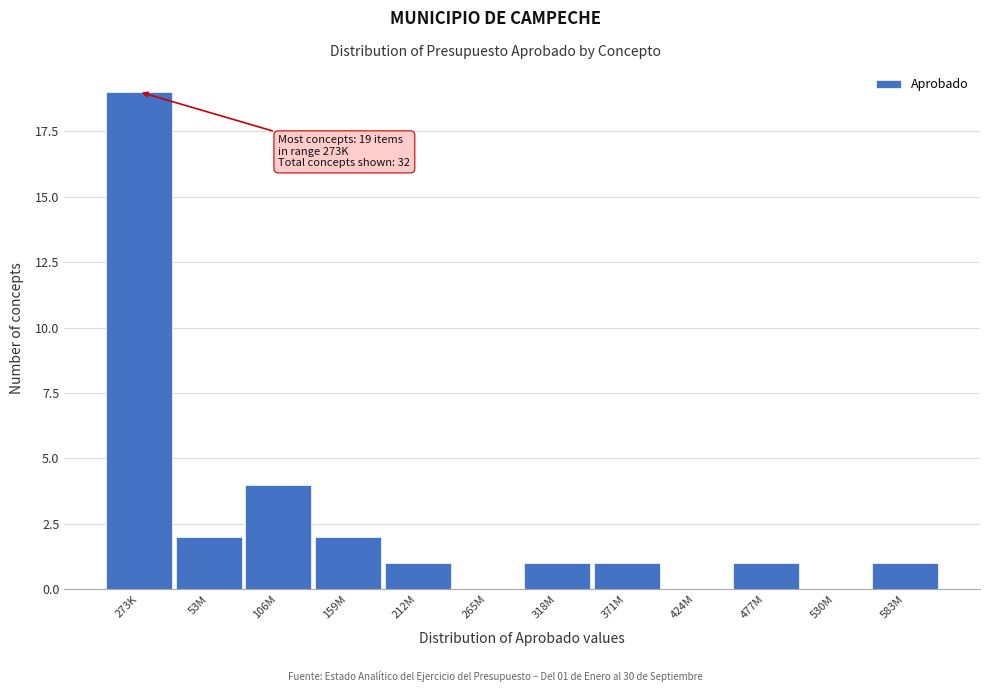

Reading right to left, what are all the values shown in this chart?

583M=1	530M=0	477M=1	424M=0	371M=1	318M=1	265M=0	212M=1	159M=2	106M=4	53M=2	273K=19